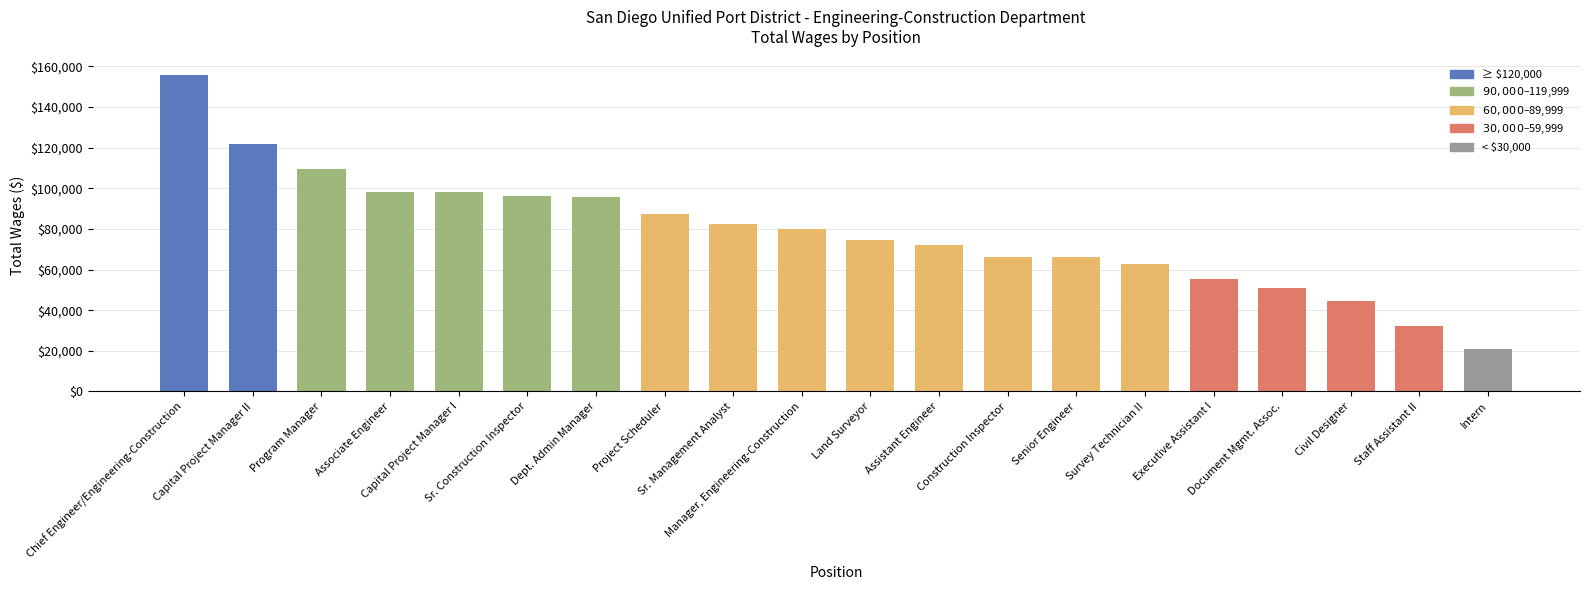

Count the number of values greater than 79791.

10